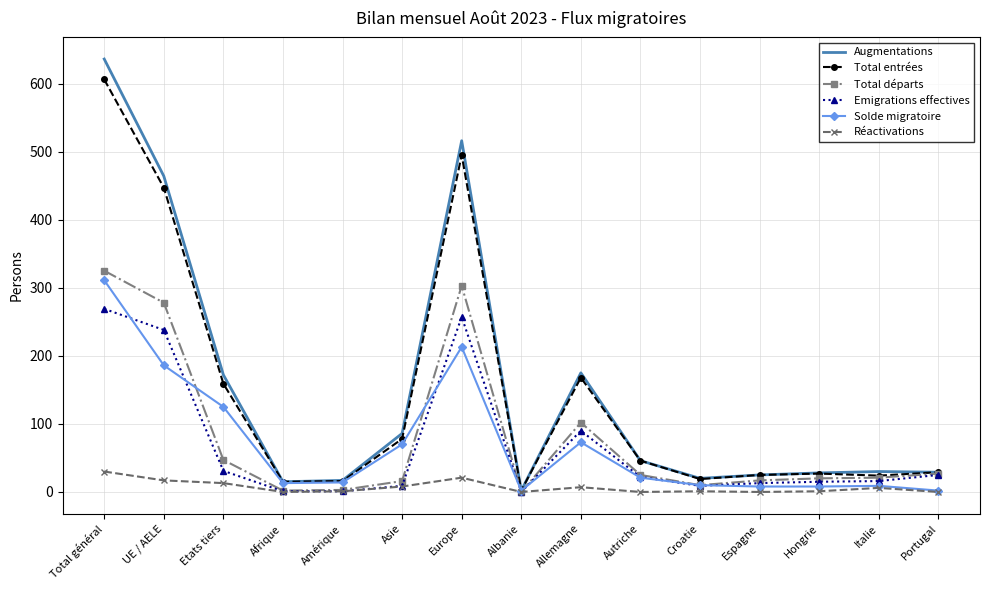

Which series has the largest total across all categories?

Augmentations